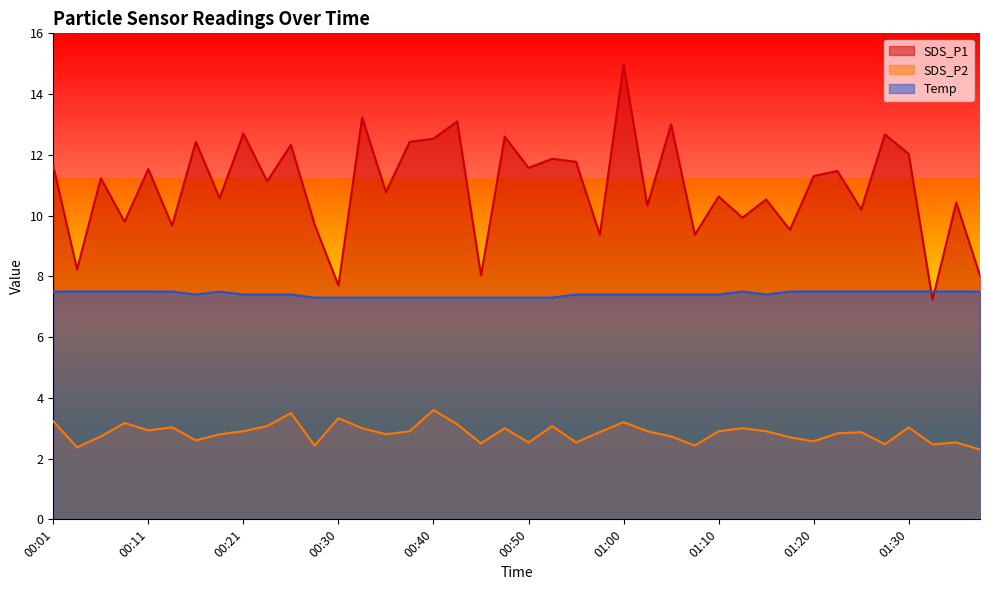

How many distinct data groups are displayed?

3